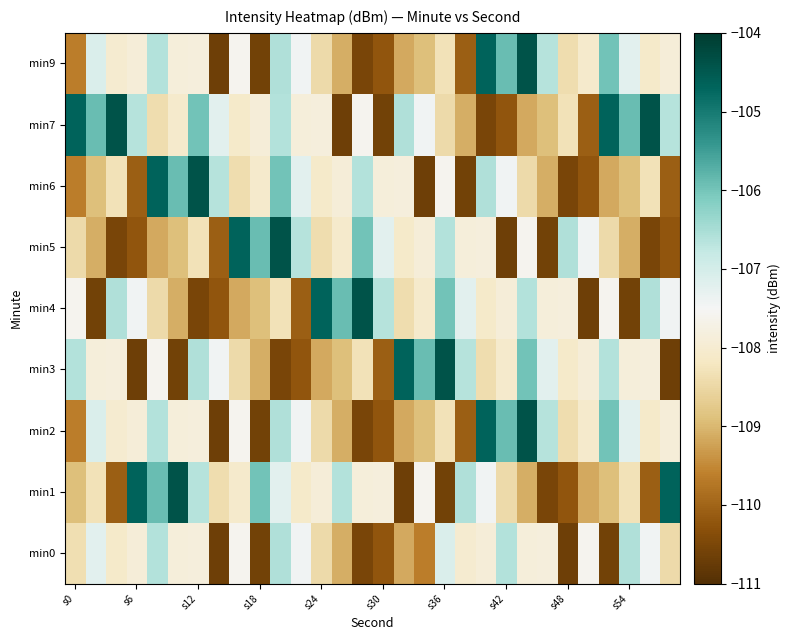

At how many categories does at least one series exceed -105?

17